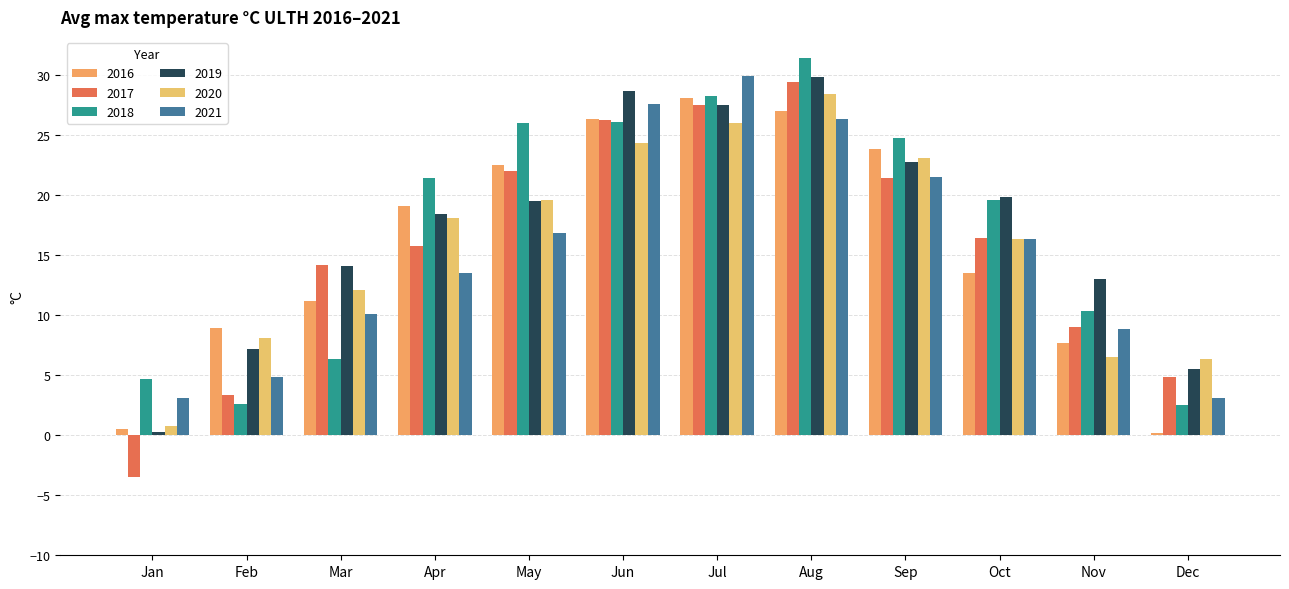

How many values in the 2016 series are below 19?

6